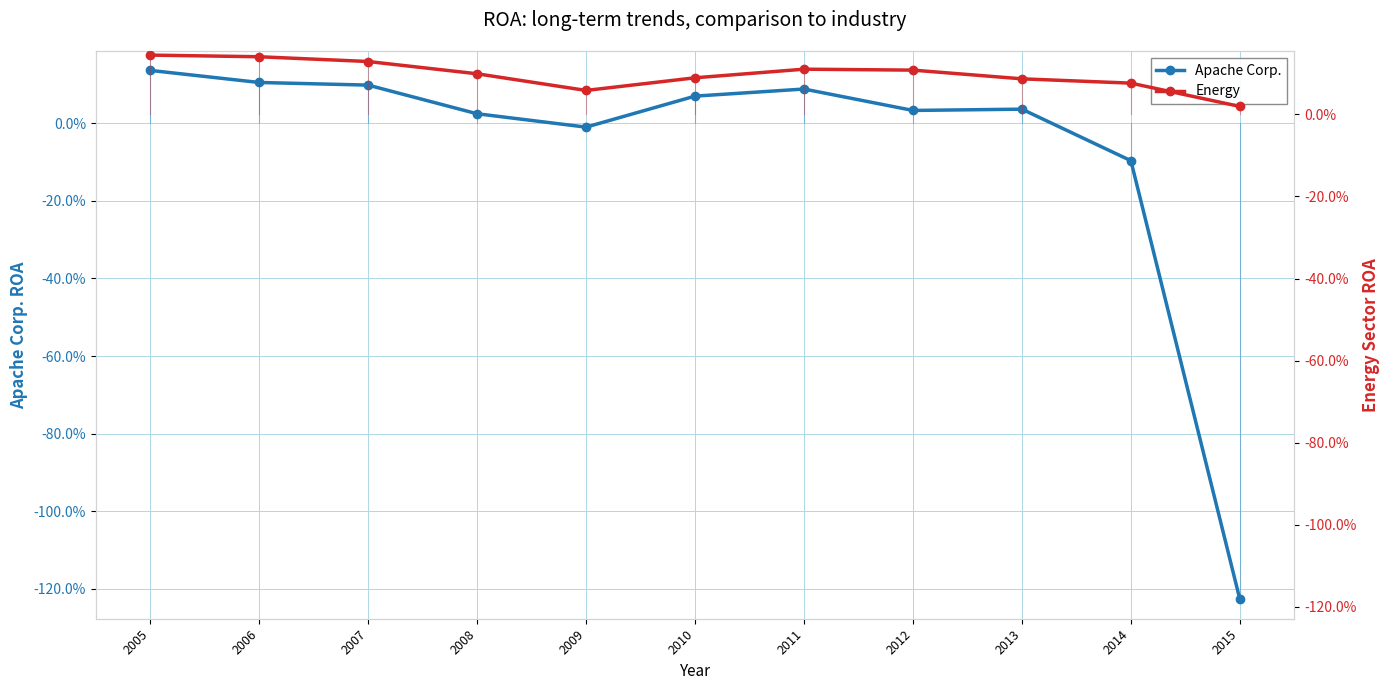

Is the value of Energy at 2009 greater than the value of Apache Corp. at 2010?

No